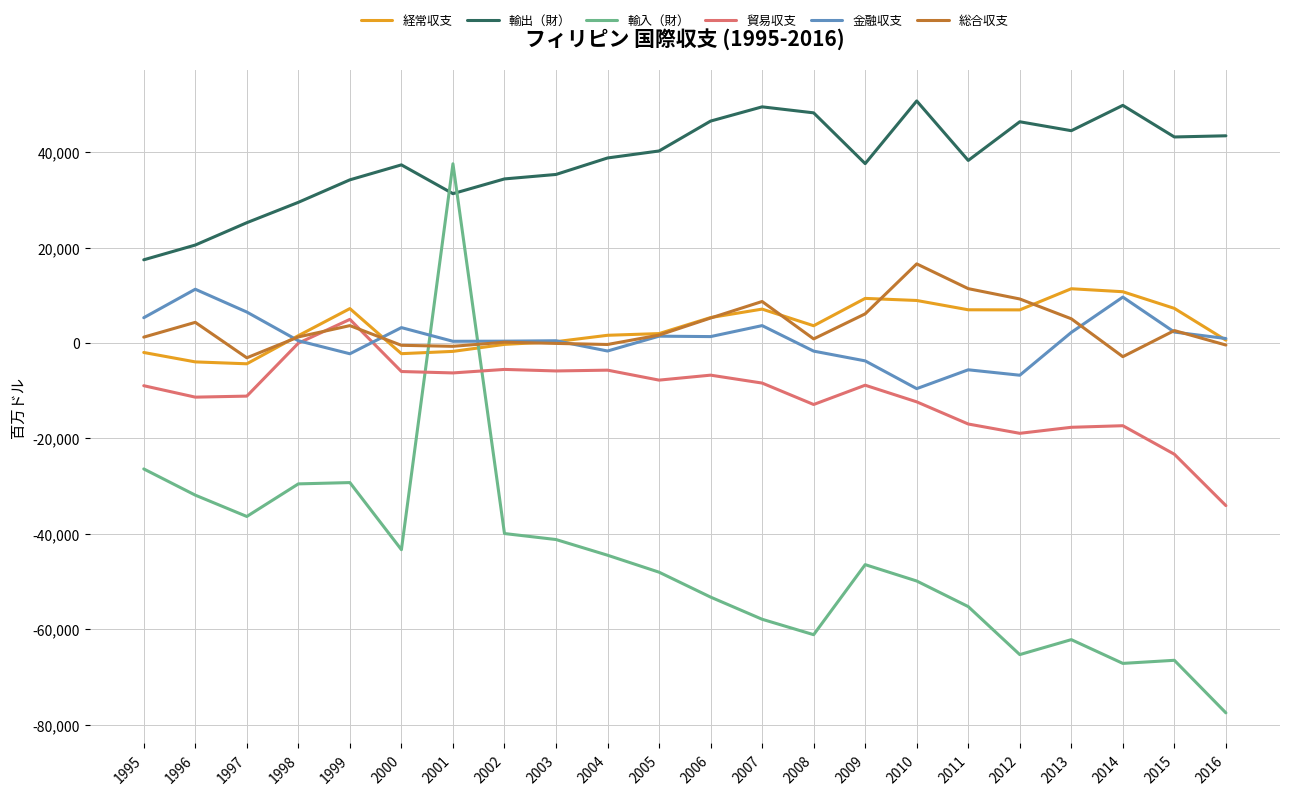

What is the sum of the 金融収支 values at 2005 and 1999?

-810.0